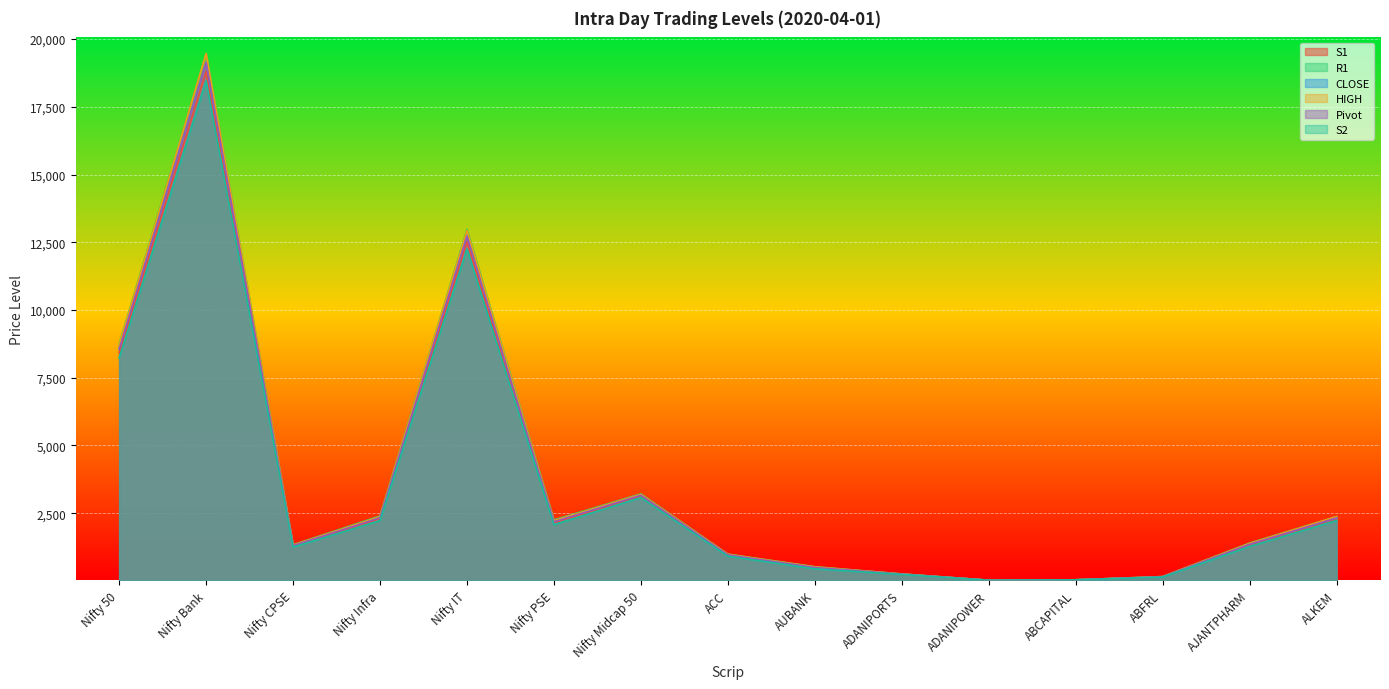

How many interior local peaks does the S2 series have?

3